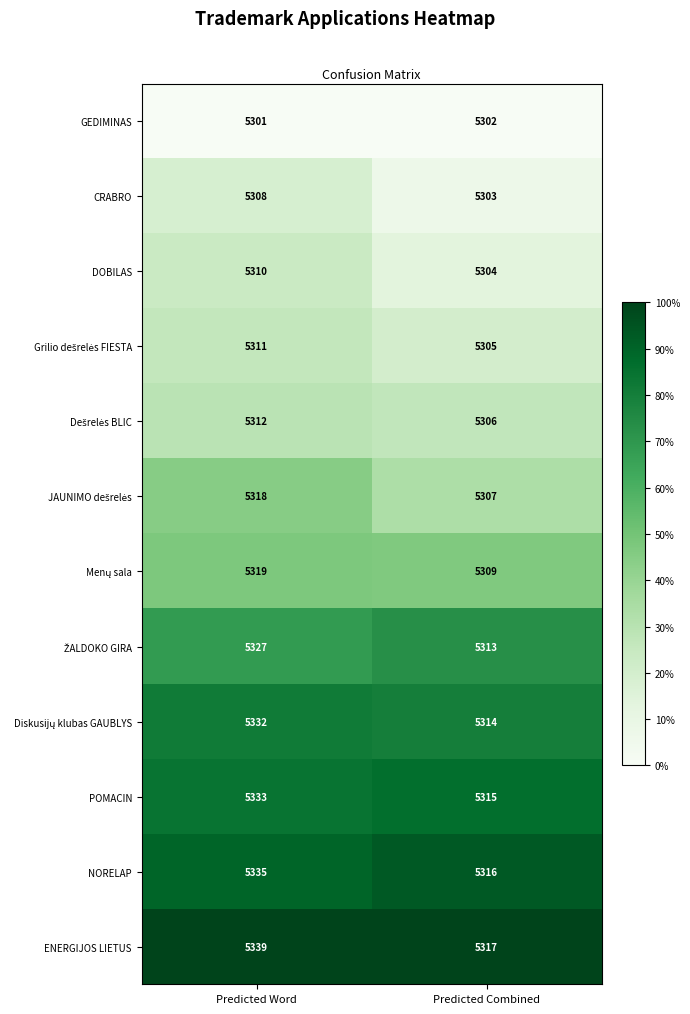

Which series has the widest spread of values?

ENERGIJOS LIETUS